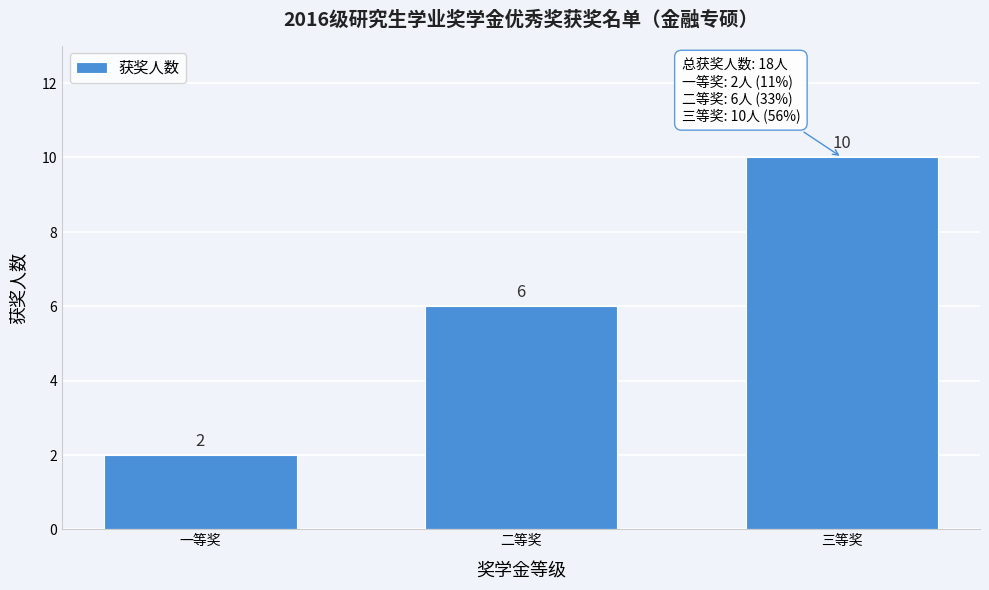

Reading right to left, list all the values displayed in this chart.

三等奖=10	二等奖=6	一等奖=2